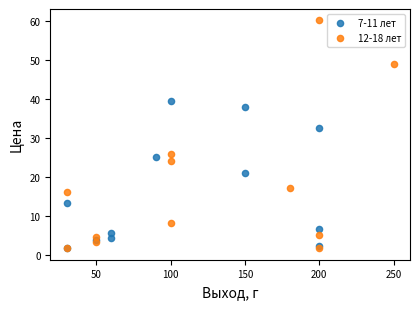

Which series reaches the maximum Y coordinate?

12-18 лет